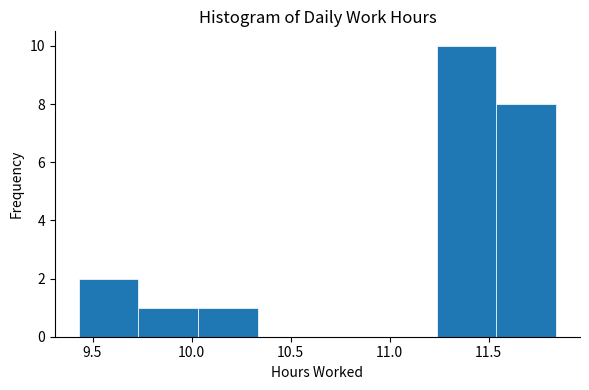

Over which range of the x-axis is the bar tallest?

11.25 to 11.55